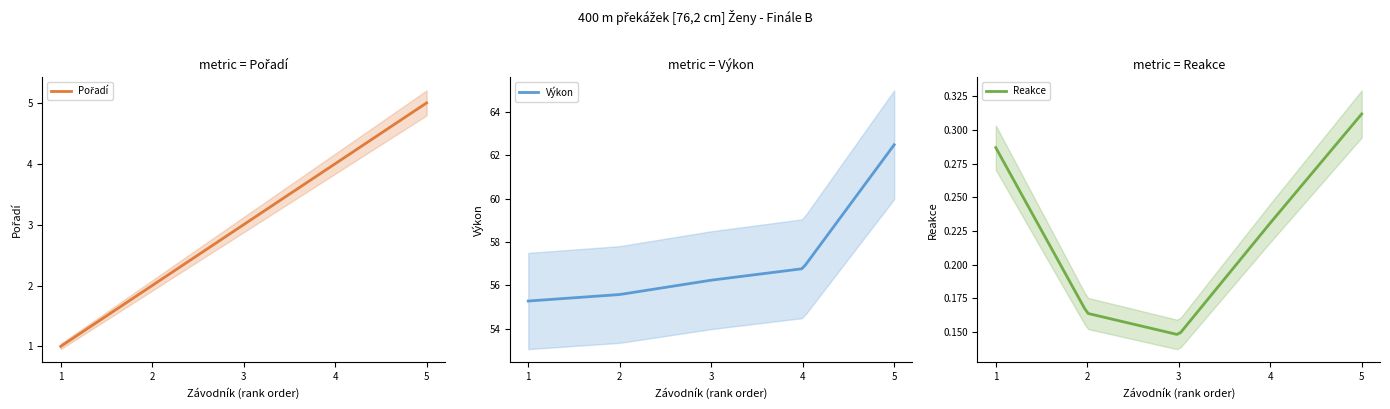

How many values in the Výkon series are below 56?

2